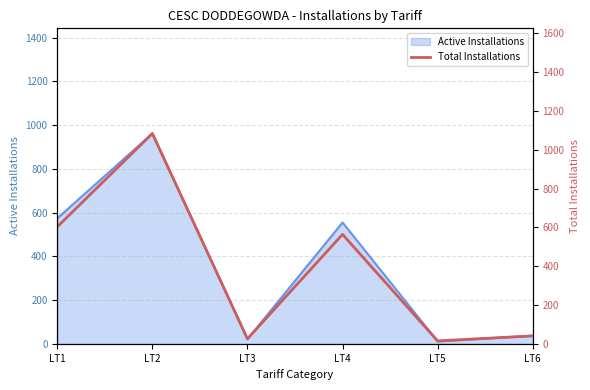

Reading left to right, extract all data points from this chart.

603	1084	26	564	15	41